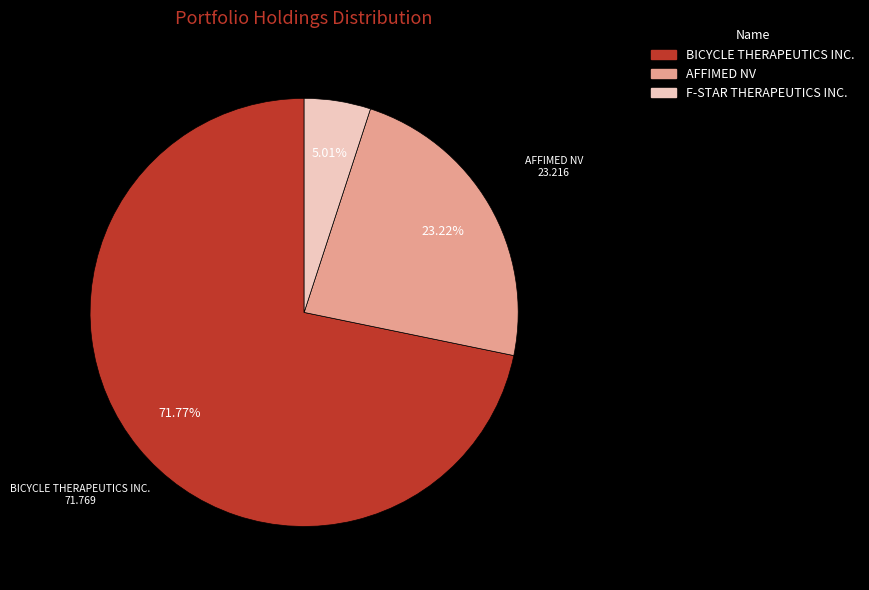

Does F-STAR THERAPEUTICS INC. account for over 50% of the chart?

No